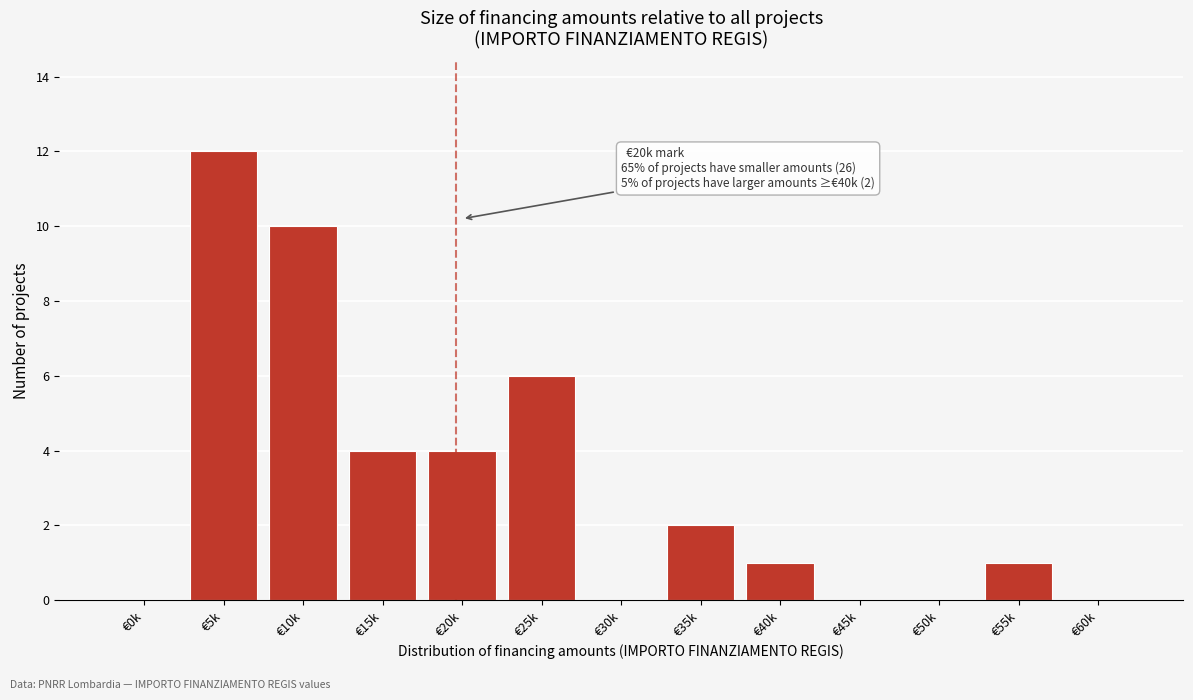

Reading left to right, transcribe all the data shown in this chart.

€0k=0	€5k=12	€10k=10	€15k=4	€20k=4	€25k=6	€30k=0	€35k=2	€40k=1	€45k=0	€50k=0	€55k=1	€60k=0